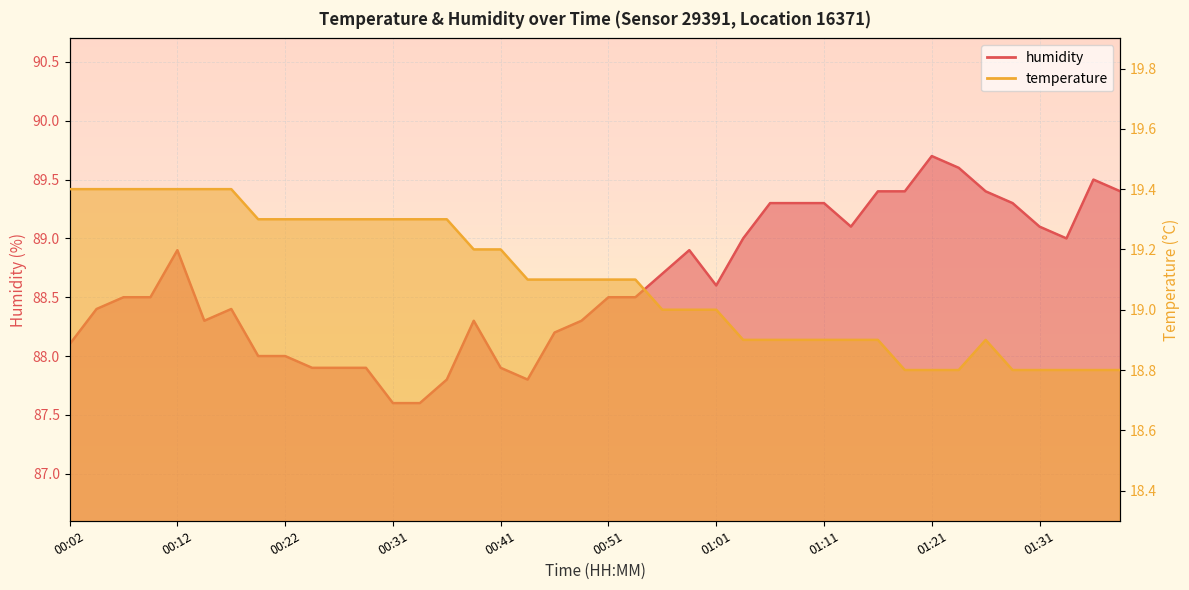

Which has a higher value, 00:09 or 00:02?

00:09